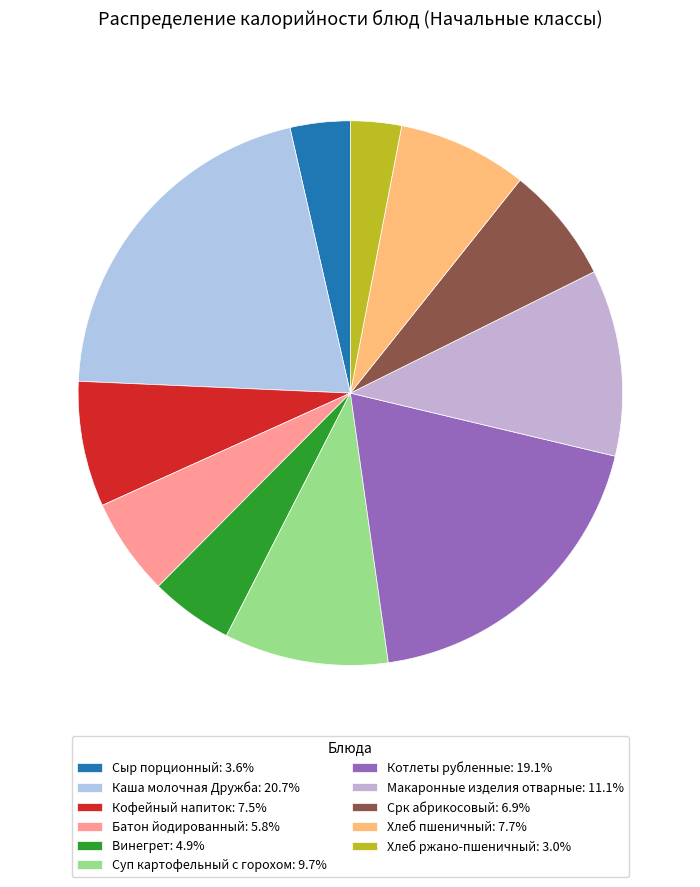

To the nearest percent, what portion does Кофейный напиток represent?

7%